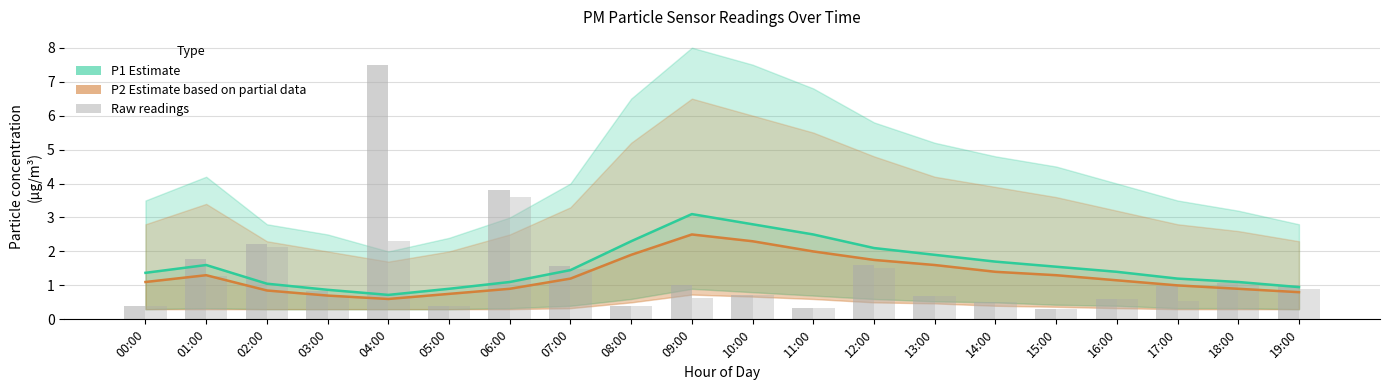

At which category is the sum across all series the highest?

04:00